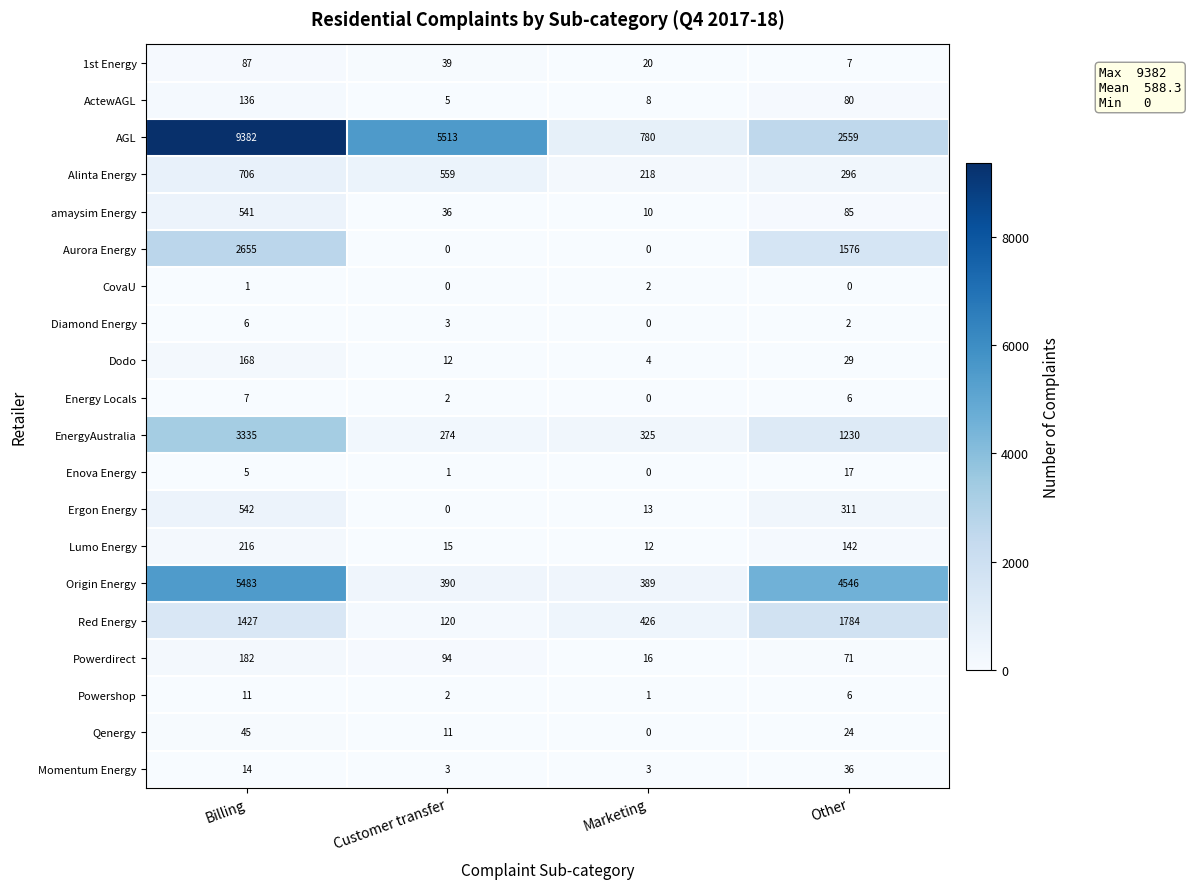

Is it true that Energy Locals equals 7 at Billing?

True